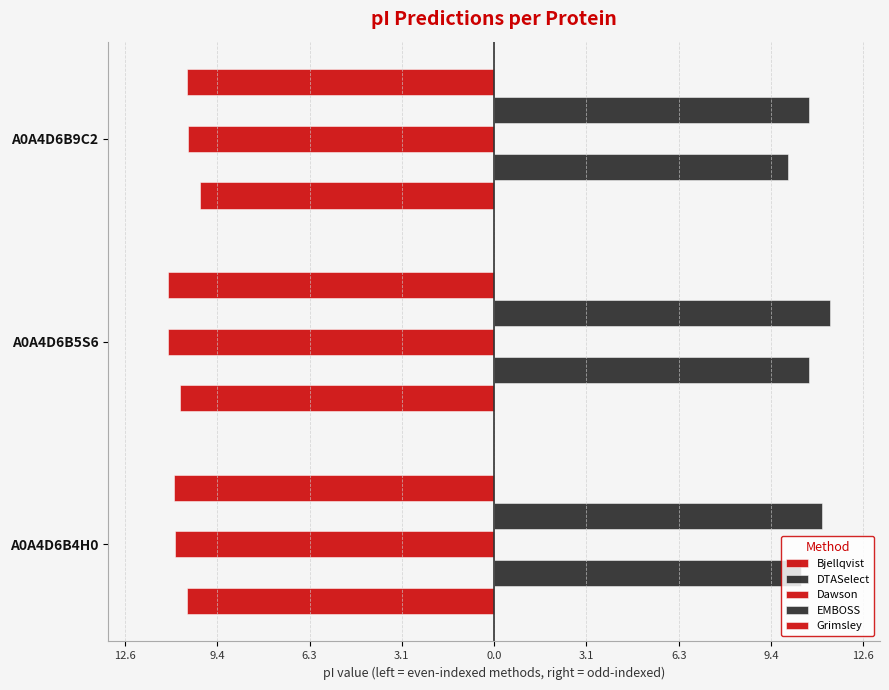

Does the chart contain stacked bars?

No